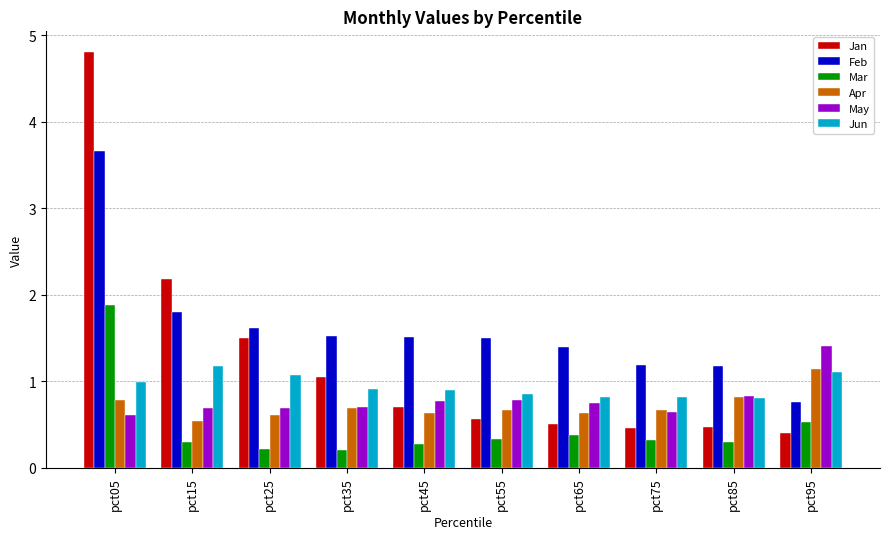

At which label does Feb first exceed 1?

pct05